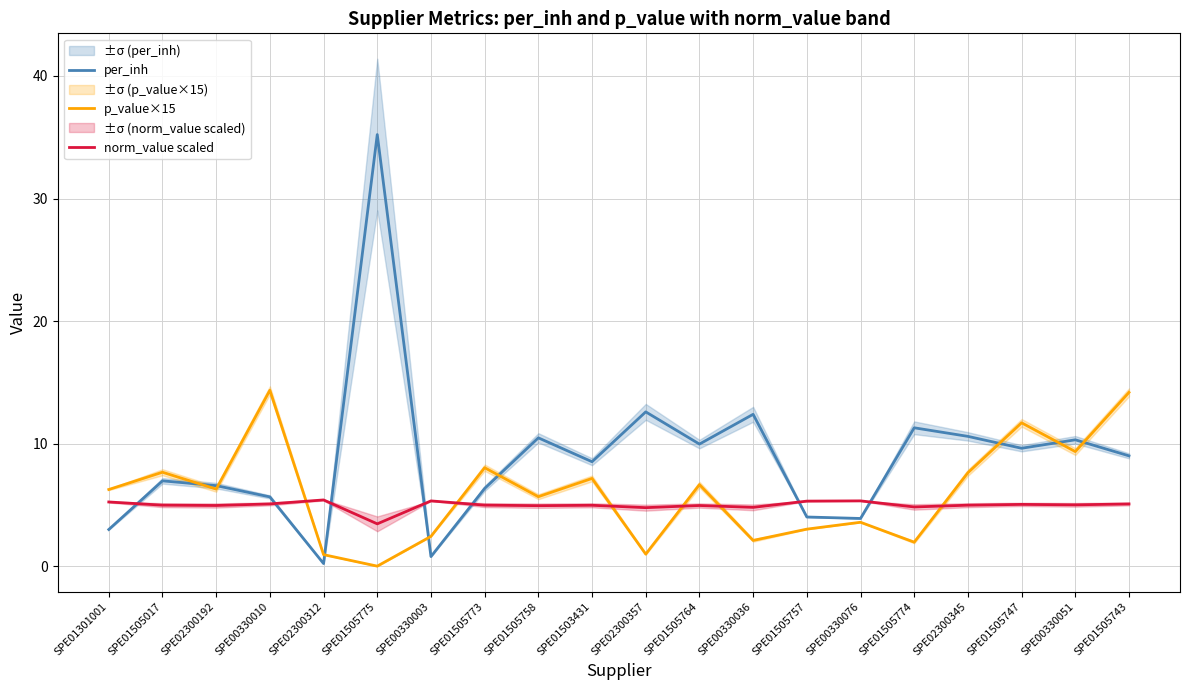

Is it true that norm_value scaled equals 5.3 at SPE01505757?

True